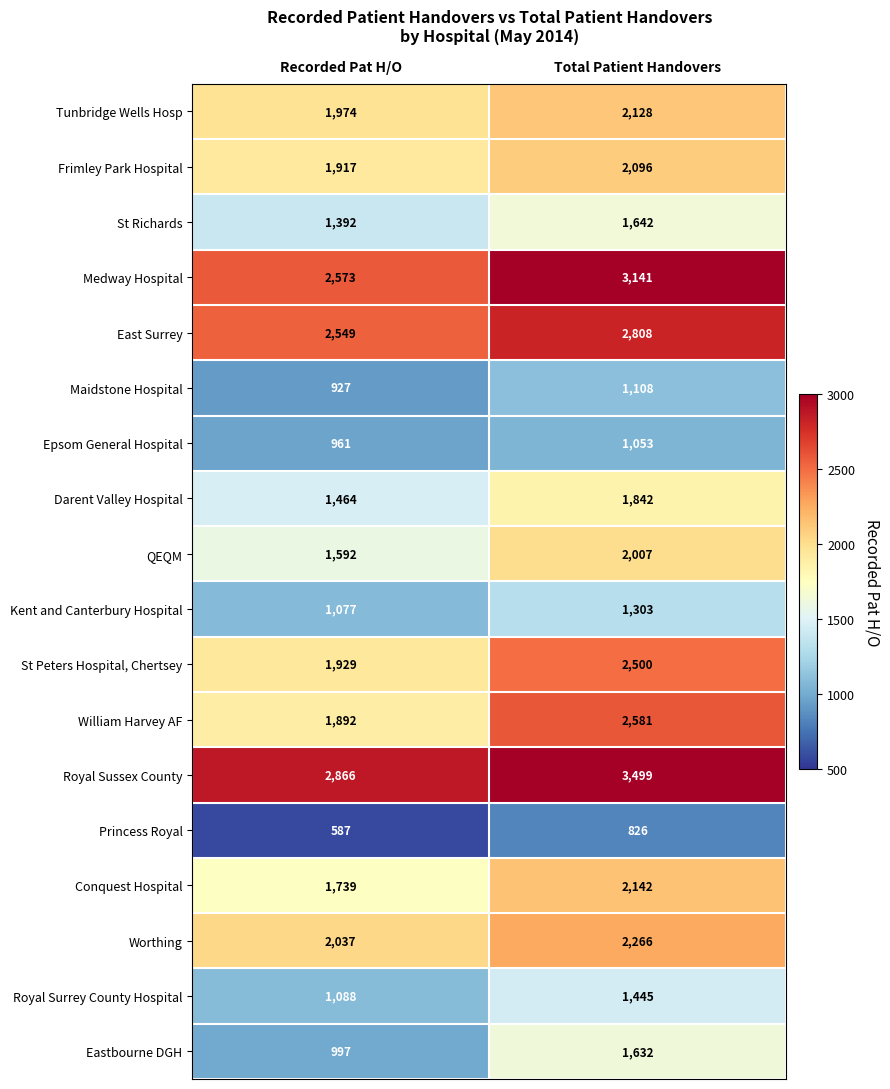

List the series in order of their peak value, lowest first.

Princess Royal, Epsom General Hospital, Maidstone Hospital, Kent and Canterbury Hospital, Royal Surrey County Hospital, Eastbourne DGH, St Richards, Darent Valley Hospital, QEQM, Frimley Park Hospital, Tunbridge Wells Hosp, Conquest Hospital, Worthing, St Peters Hospital, Chertsey, William Harvey AF, East Surrey, Medway Hospital, Royal Sussex County